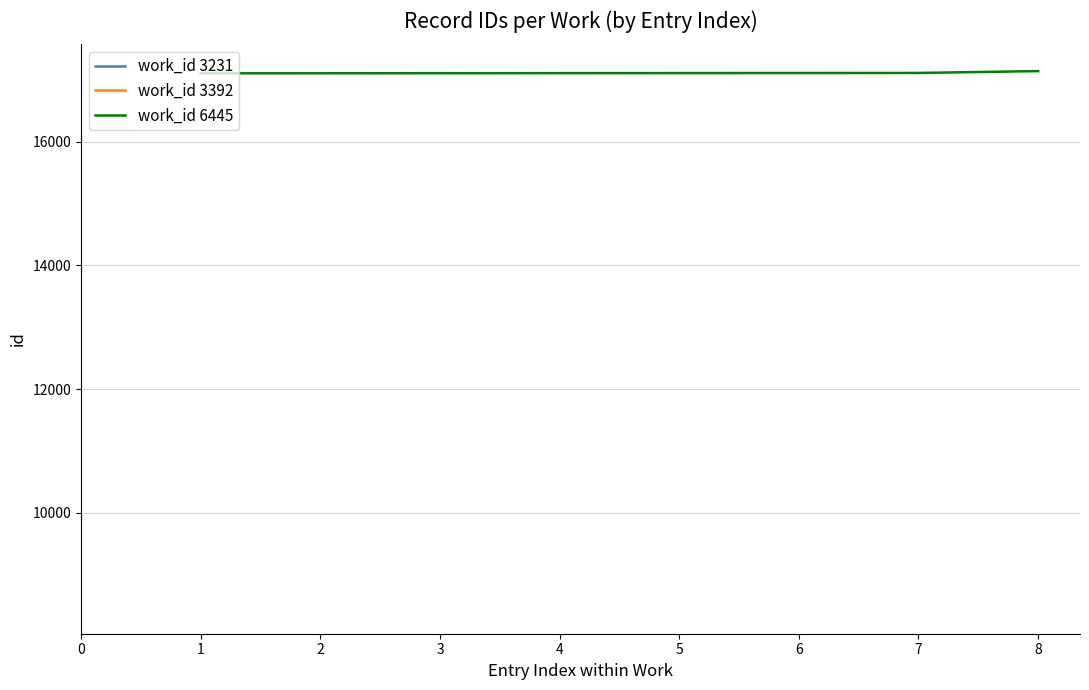

The value of work_id 6445 at 1 is 8568. True or false?

False